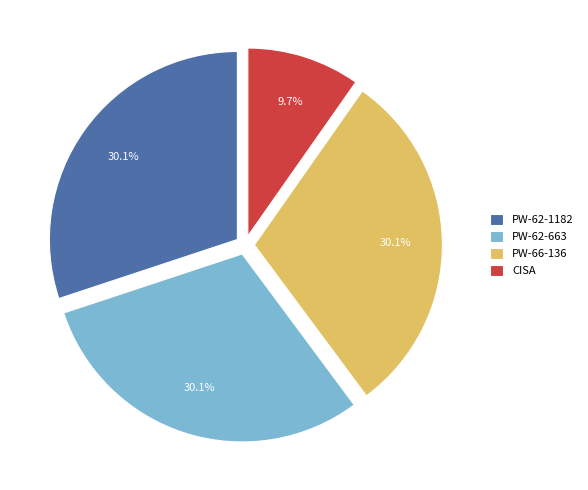

To the nearest percent, what is the combined percentage of PW-62-663 and CISA?

40%